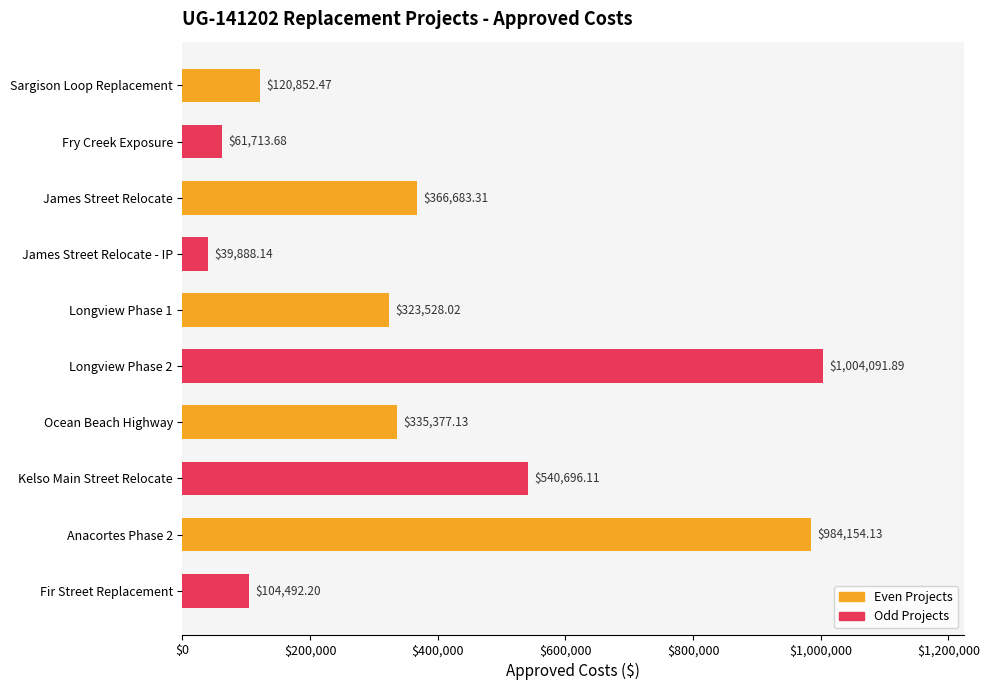

What is the average value?

388147.7